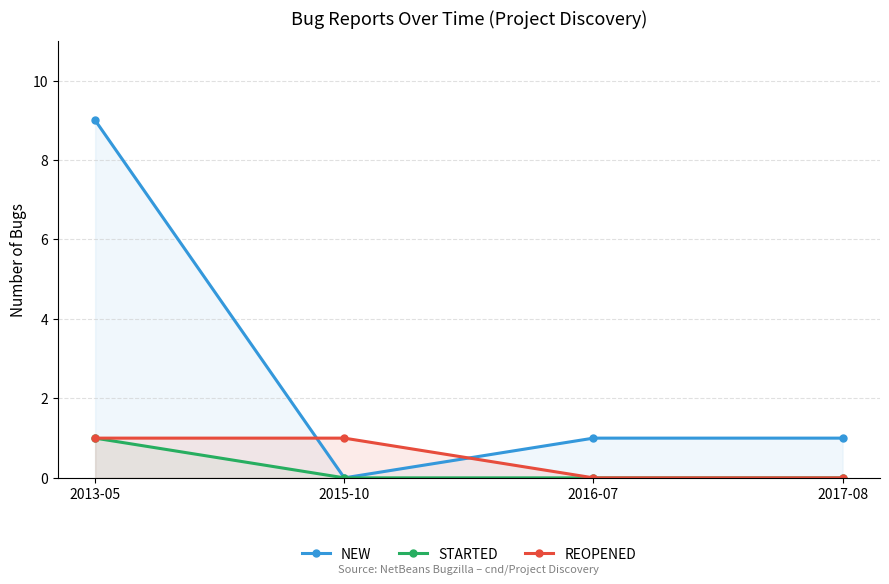

What are all the series names shown in the legend?

NEW, STARTED, REOPENED